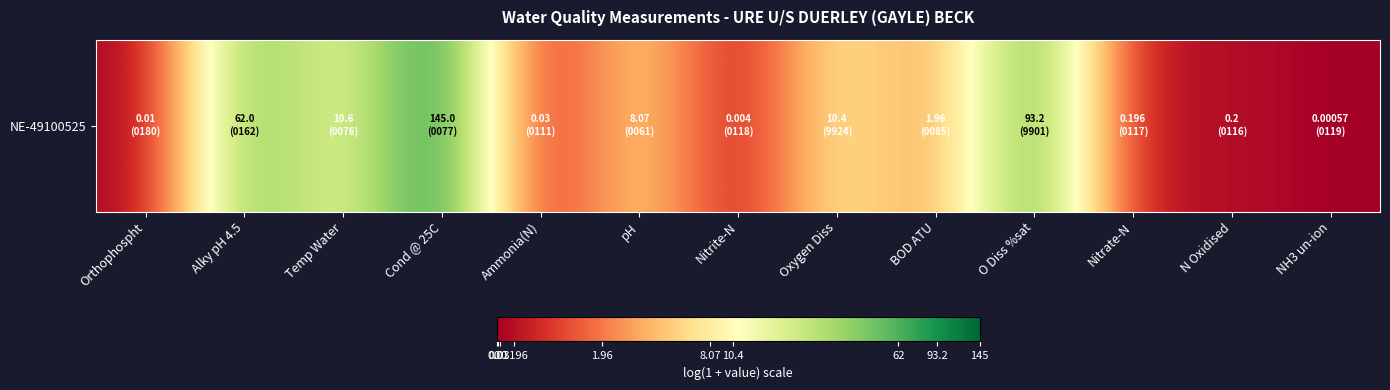

What is the sum of the values at Nitrate-N and BOD ATU?

1.3